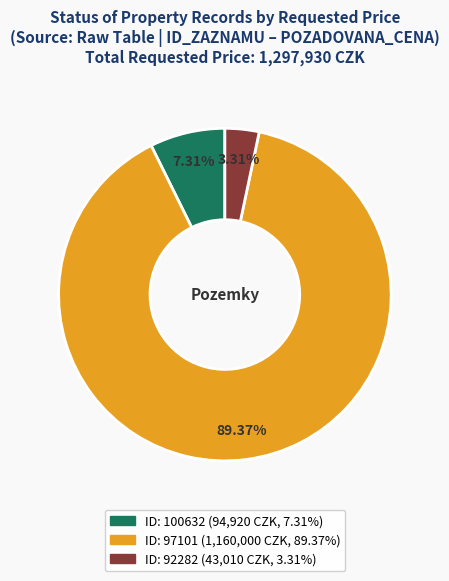

Is there a majority slice in this chart?

Yes